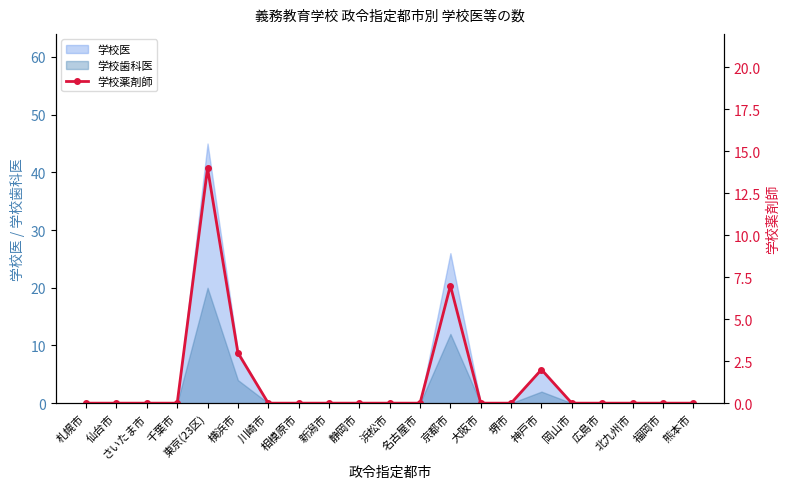

The value at 北九州市 is -8. True or false?

False